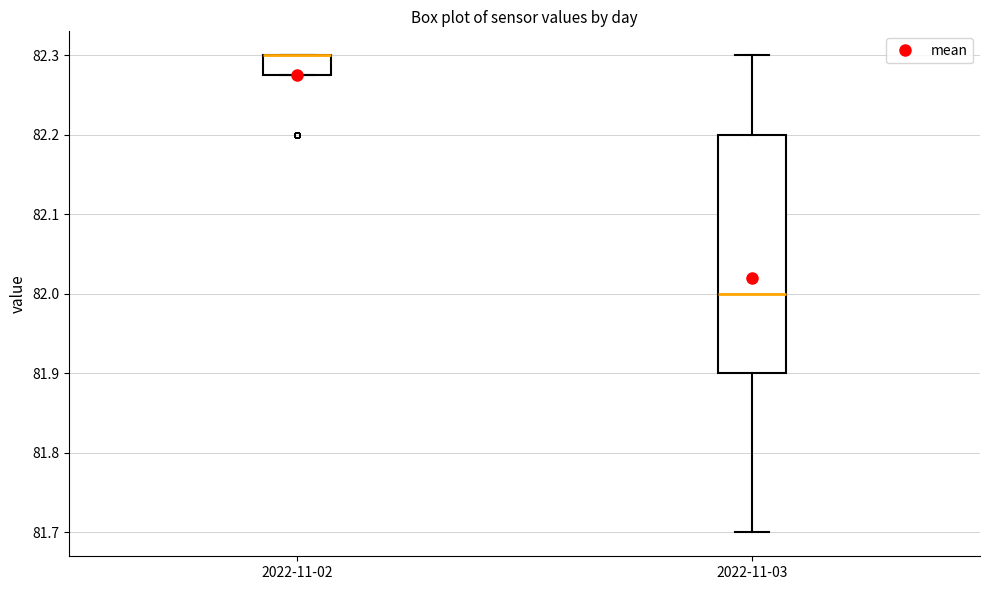

Which box is the tallest, from its lower edge to its upper edge?

2022-11-03